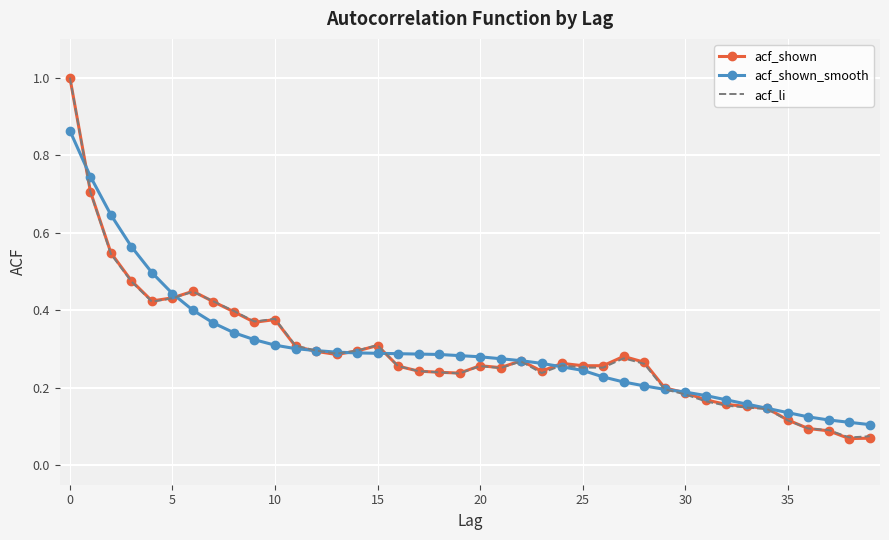

What is the greatest value displayed?

1.0